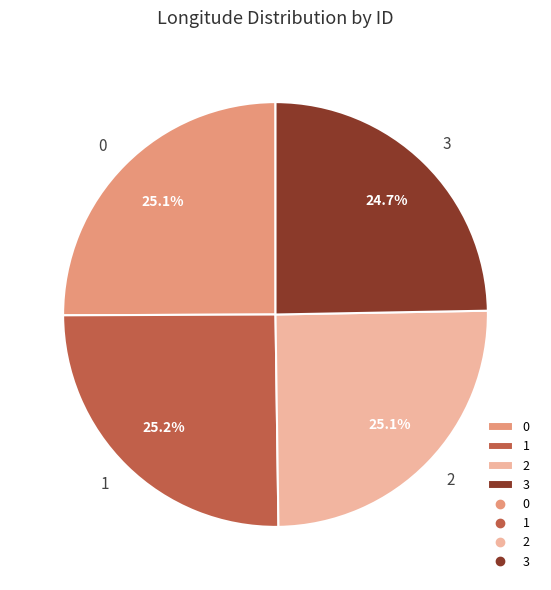

True or false: 1 accounts for 25% of the total.

True